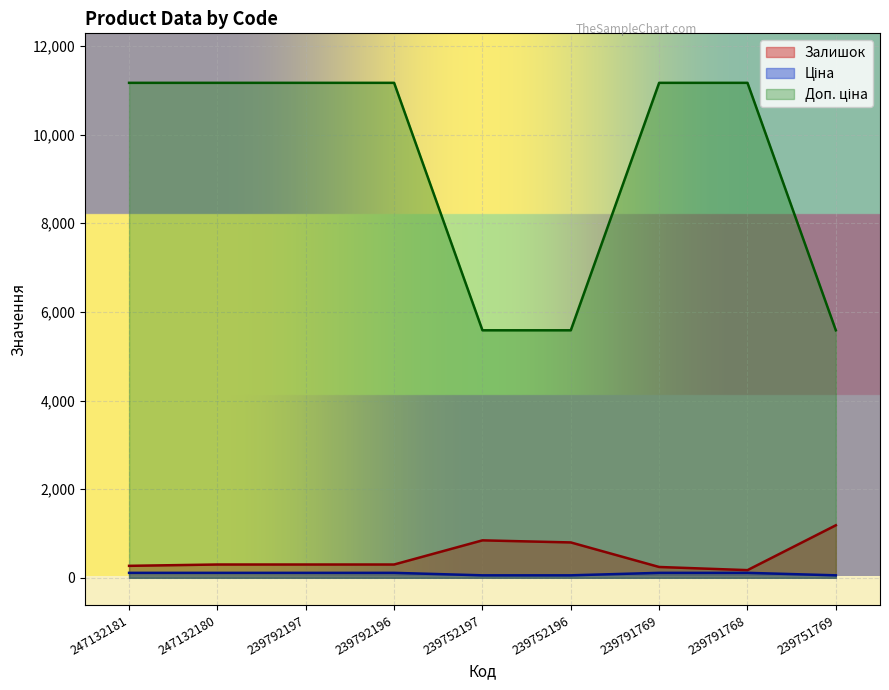

What is the label of the 2nd point from the left?

247132180